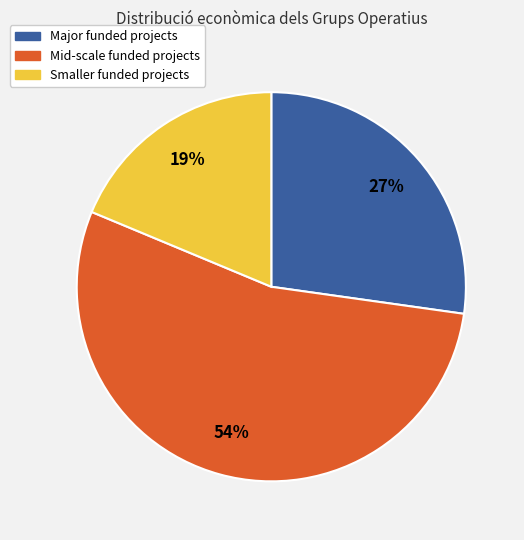

How many segments does this pie chart have?

3